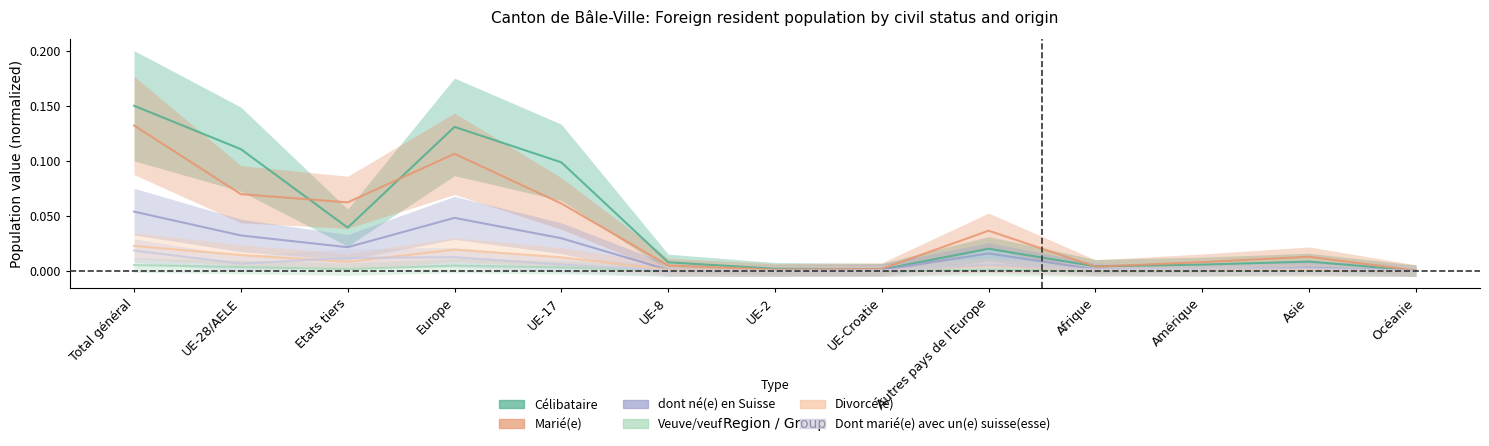

True or false: Veuve/veuf and dont né(e) en Suisse intersect in this chart.

False